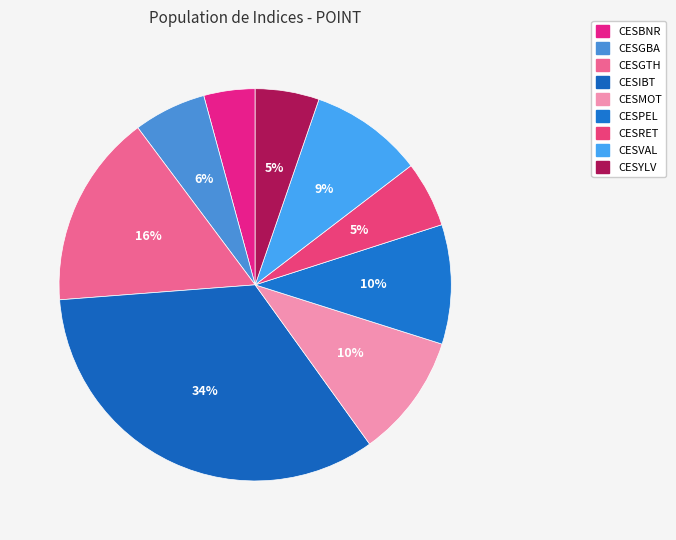

To the nearest percent, what portion does CESYLV represent?

5%